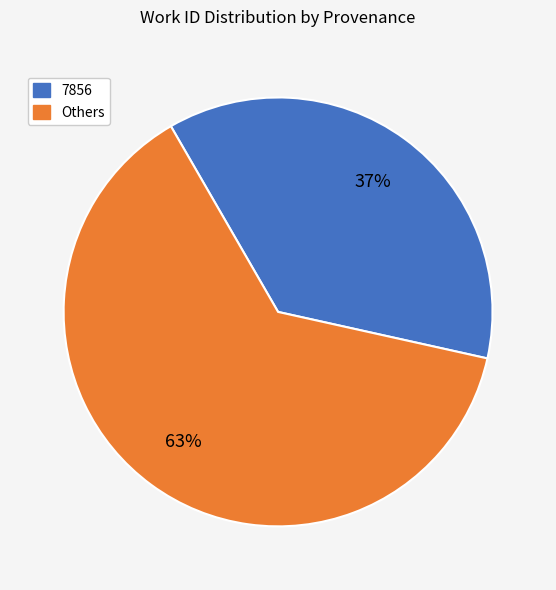

To the nearest percent, what is the average slice percentage?

50%